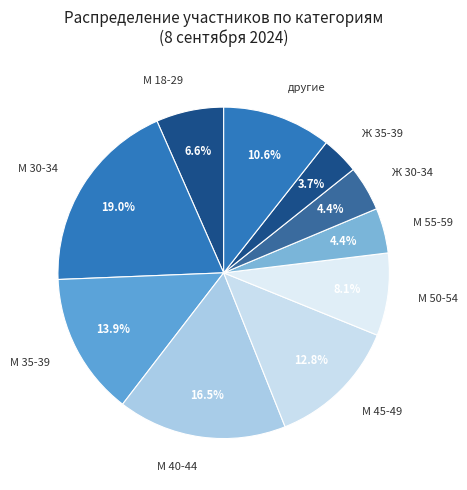

The М 18-29 slice represents 7% of the pie. True or false?

True